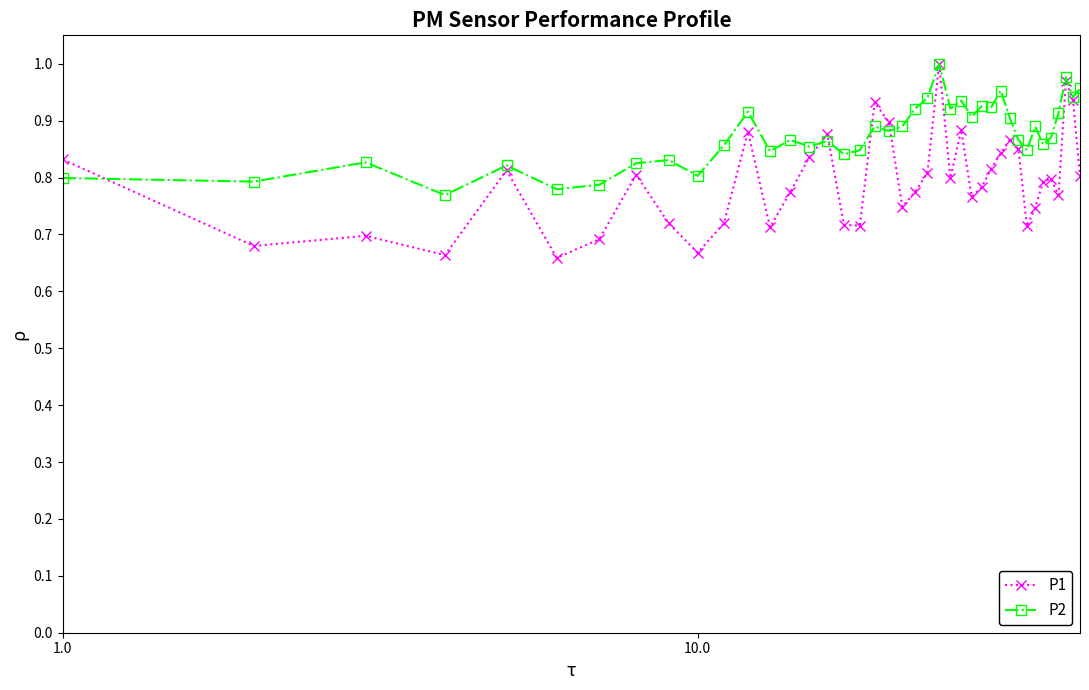

Rank the series by their average value, from lowest to highest.

P1, P2